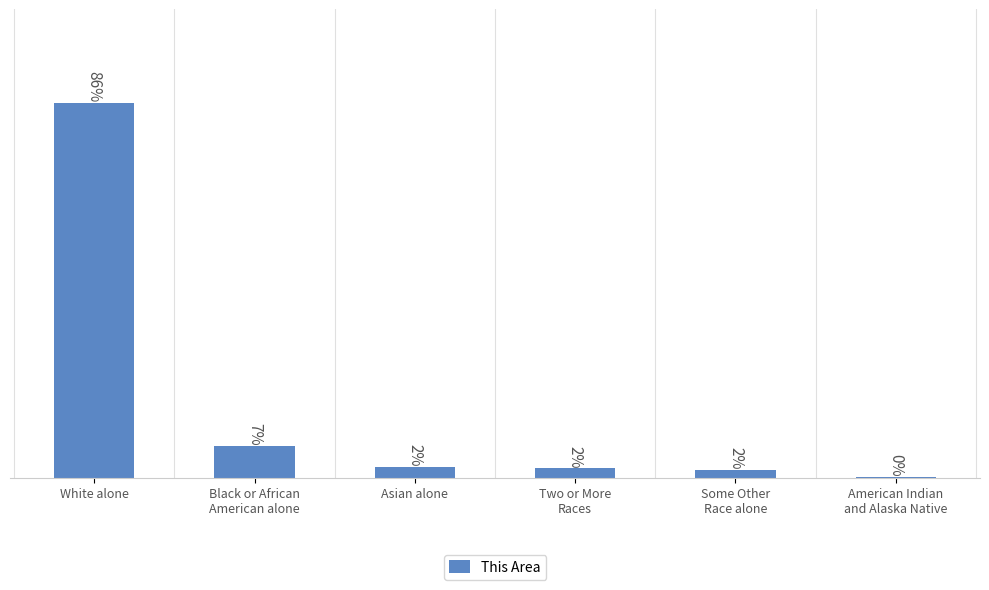

How many distinct data groups are displayed?

1